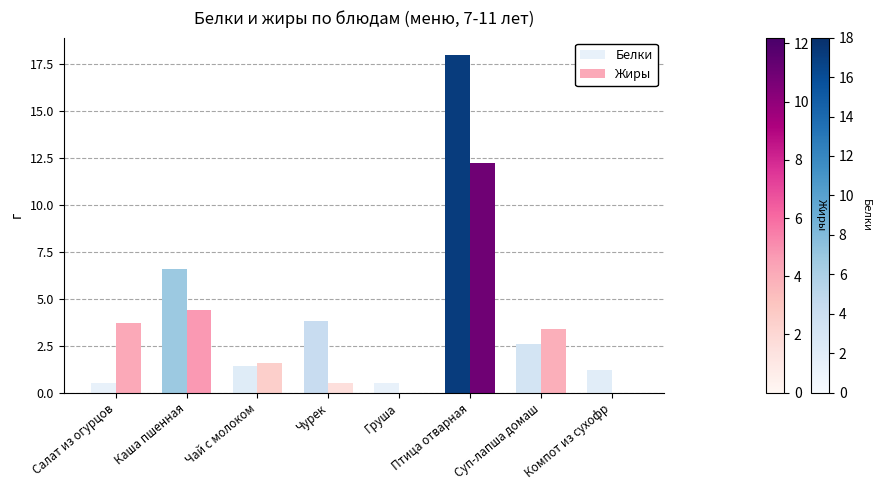

Reading left to right, extract all data points from this chart.

Белки: 0.5	6.6	1.4	3.8	0.5	18.0	2.6	1.2
Жиры: 3.7	4.4	1.6	0.5	0.0	12.2	3.4	0.0